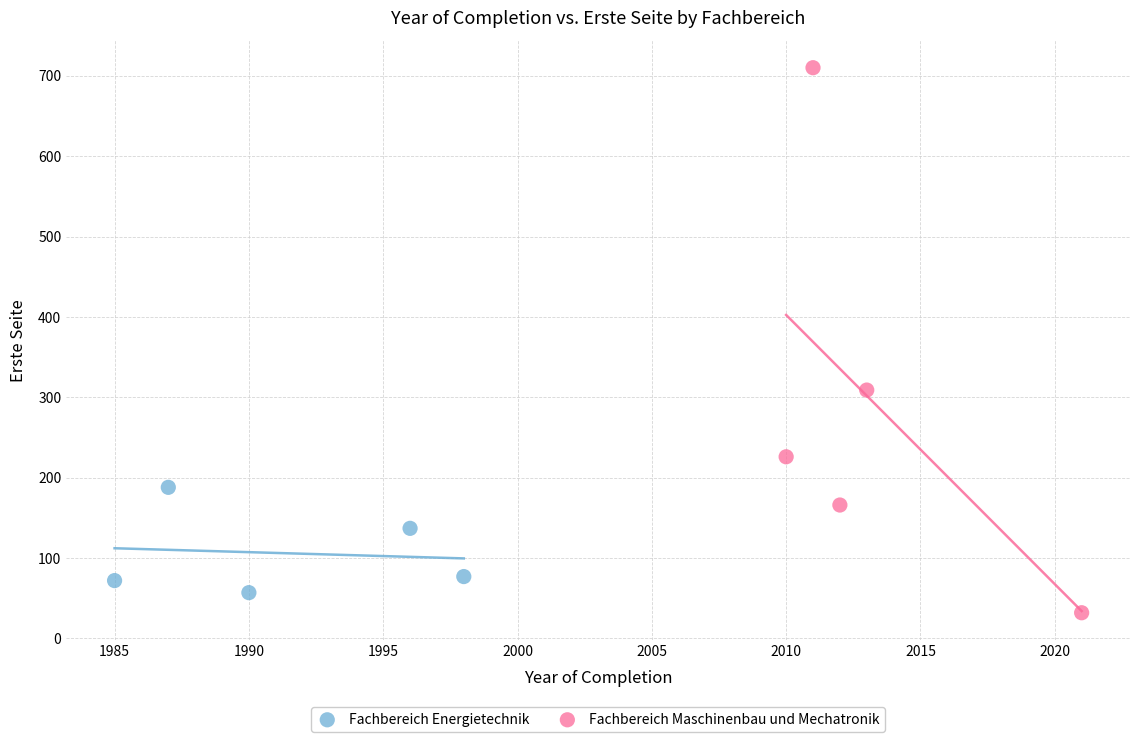

What are all the series names shown in the legend?

Fachbereich Energietechnik, Fachbereich Maschinenbau und Mechatronik